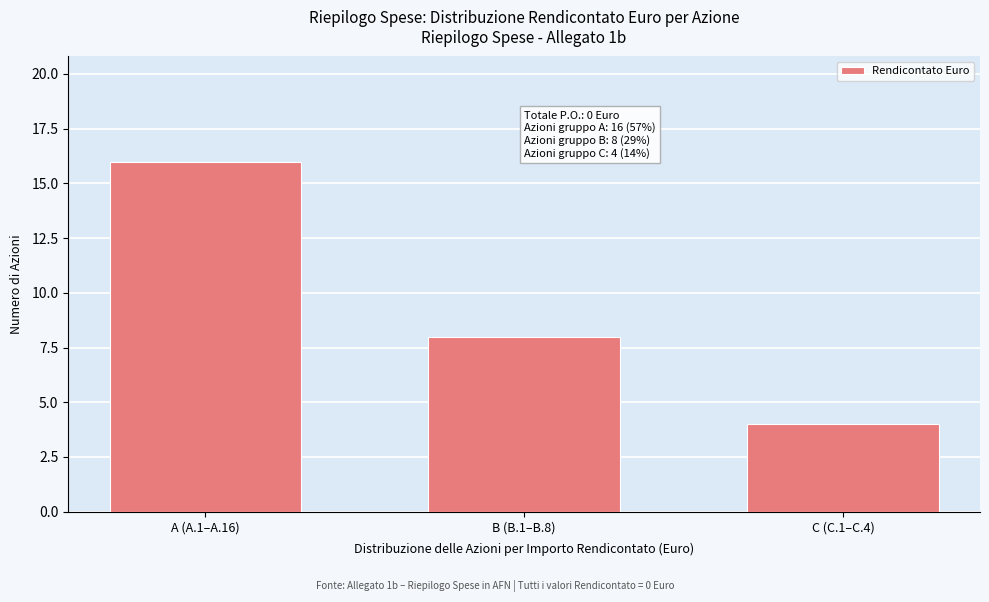

Reading left to right, transcribe all the data shown in this chart.

16	8	4